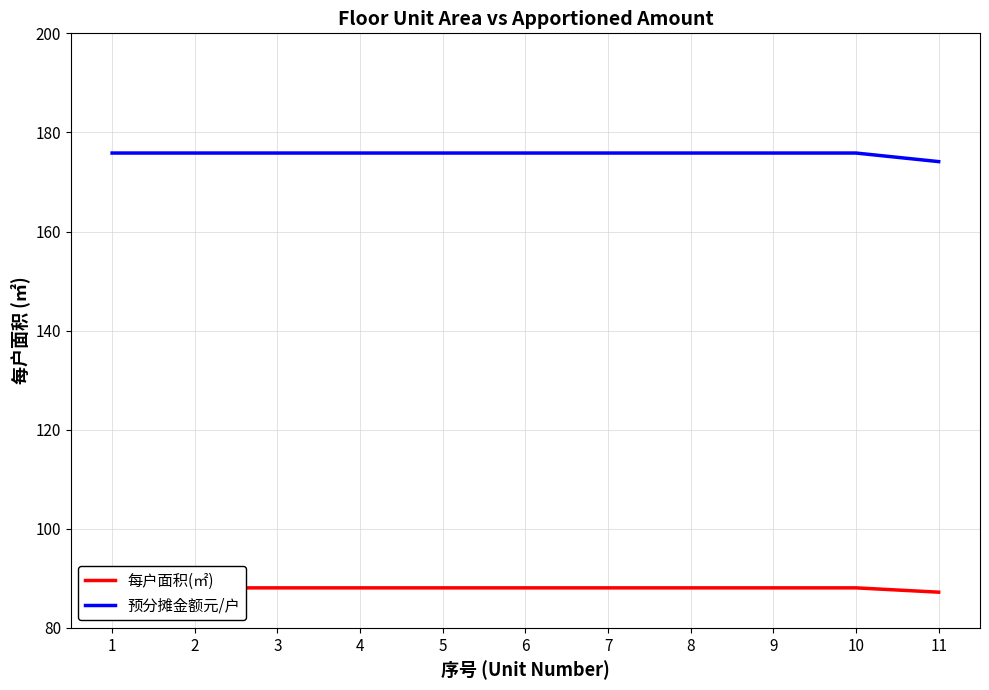

True or false: 每户面积(㎡) has more than 1 points higher than both neighbors.

False